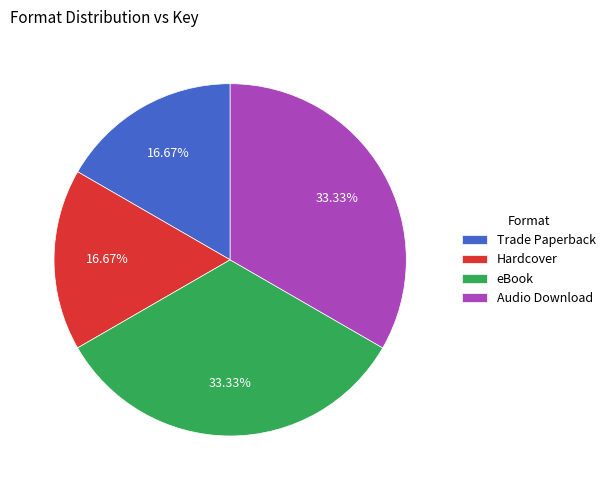

Does Hardcover account for over 50% of the chart?

No